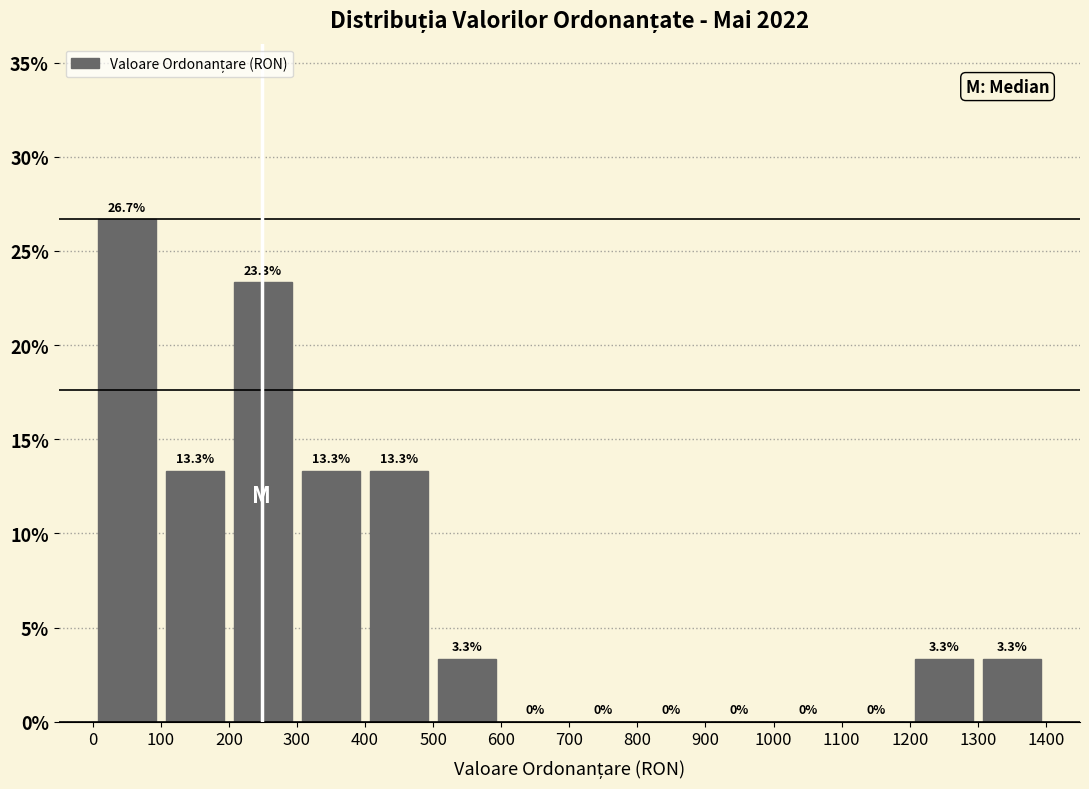

Reading left to right, transcribe this chart: for each bar, give the range it covers on the x-axis and its height.

0 to 100: 26.7
100 to 200: 13.3
200 to 300: 23.3
300 to 400: 13.3
400 to 500: 13.3
500 to 600: 3.3
600 to 700: 0.0
700 to 800: 0.0
800 to 900: 0.0
900 to 1000: 0.0
1000 to 1100: 0.0
1100 to 1200: 0.0
1200 to 1300: 3.3
1300 to 1400: 3.3